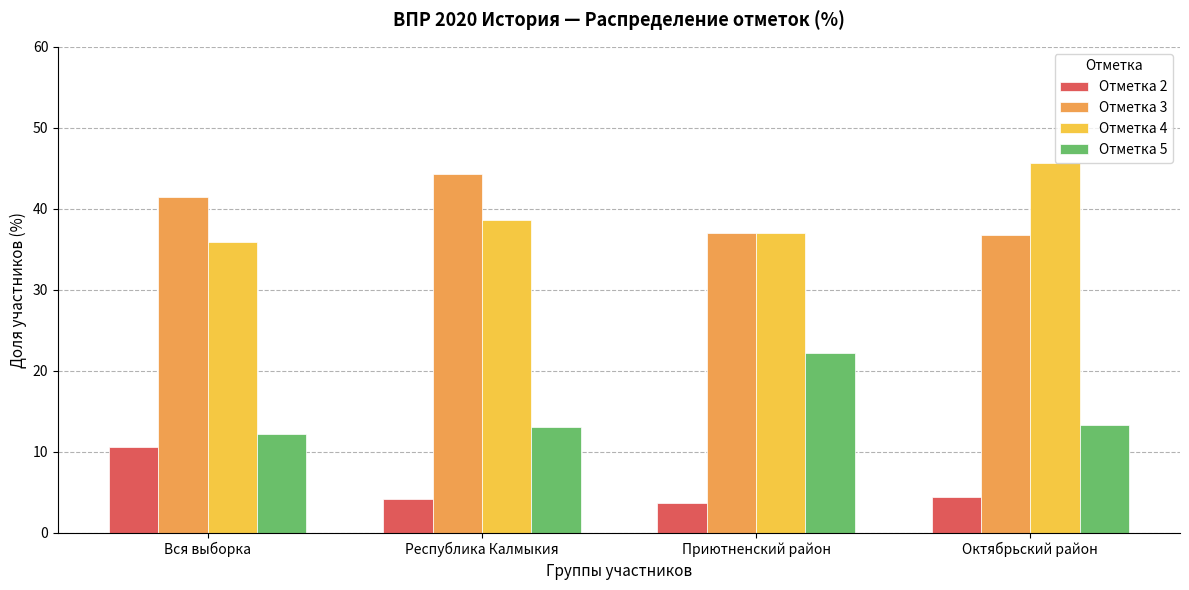

What is the smallest value displayed?

3.7